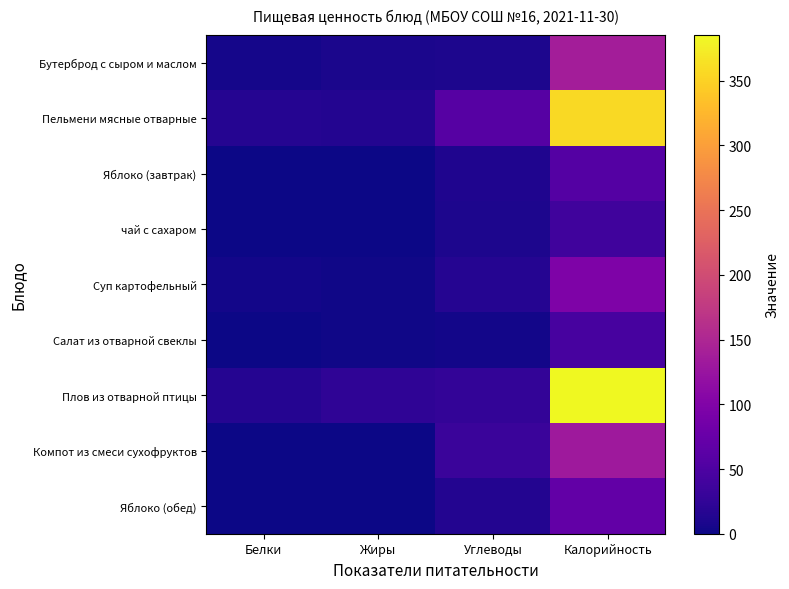

Reading left to right, list all the values displayed in this chart.

Бутерброд с сыром и маслом: Белки=5.0	Жиры=8.6	Углеводы=10.0	Калорийность=138.2
Пельмени мясные отварные: Белки=16.4	Жиры=14.4	Углеводы=58.3	Калорийность=358.1
Яблоко (завтрак): Белки=0.5	Жиры=0.5	Углеводы=11.8	Калорийность=56.4
чай с сахаром: Белки=0.0	Жиры=0.0	Углеводы=9.7	Калорийность=38.7
Суп картофельный: Белки=3.1	Жиры=2.2	Углеводы=16.0	Калорийность=96.8
Салат из отварной свеклы: Белки=0.8	Жиры=2.8	Углеводы=4.2	Калорийность=44.5
Плов из отварной птицы: Белки=15.5	Жиры=24.0	Углеводы=26.8	Калорийность=385.3
Компот из смеси сухофруктов: Белки=0.6	Жиры=0.0	Углеводы=32.4	Калорийность=131.7
Яблоко (обед): Белки=0.6	Жиры=0.6	Углеводы=14.7	Калорийность=70.5